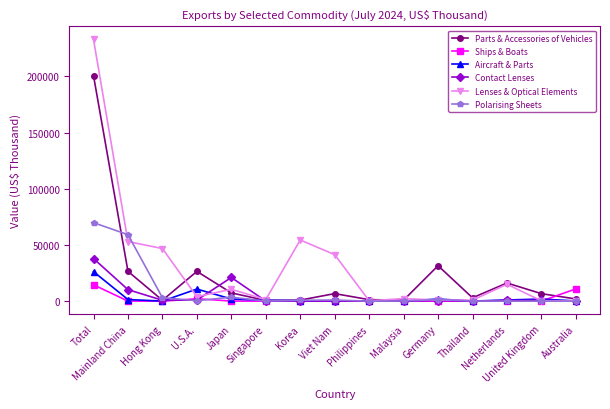

Is it true that Contact Lenses equals 20 at Viet Nam?

True